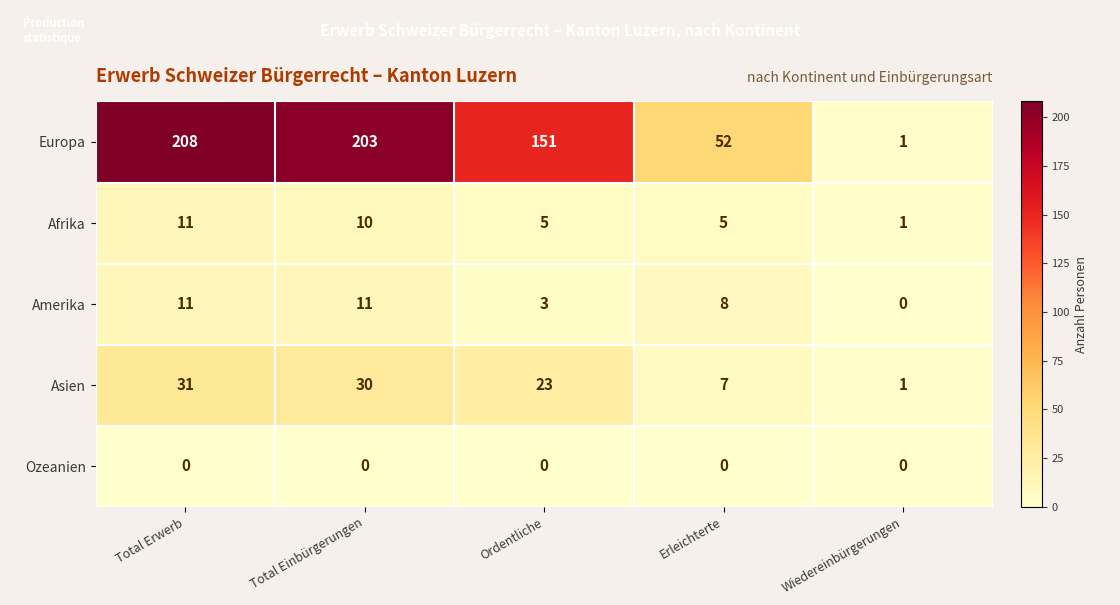

Which series has the widest spread of values?

Europa